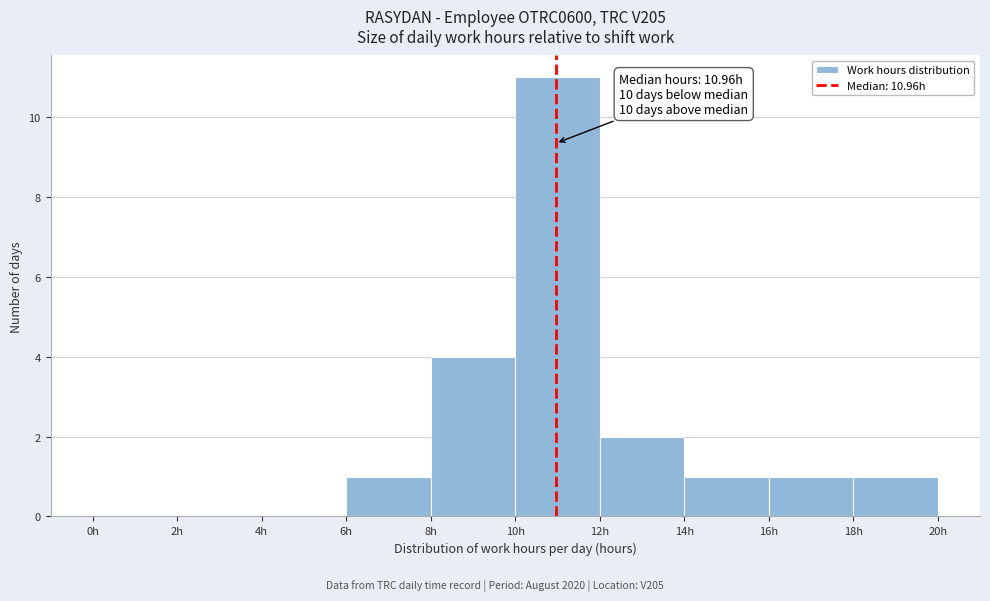

Over which range of the x-axis is the bar tallest?

10 to 12